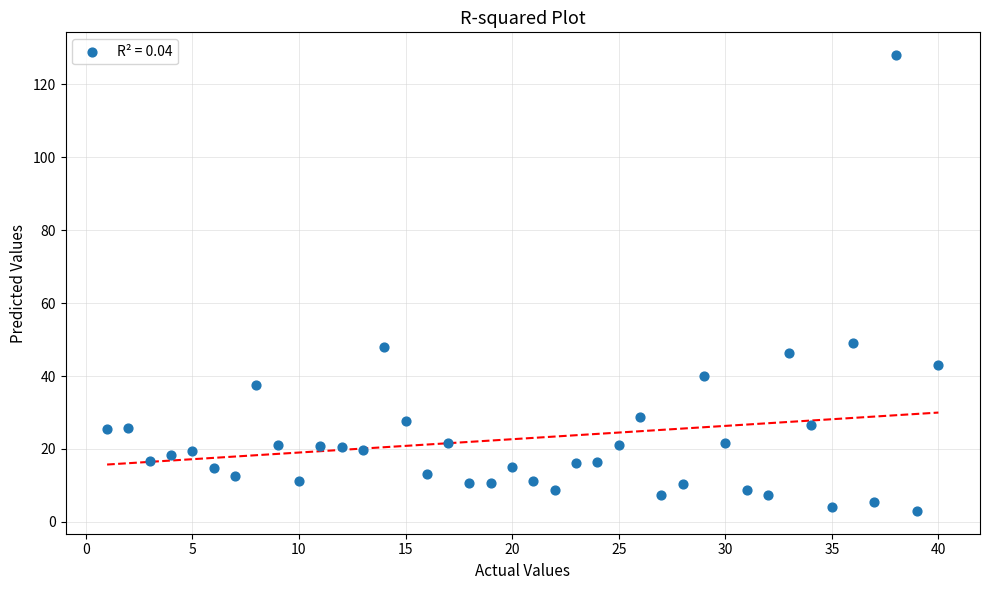

What is the range of Y values (max minus min)?

125.0